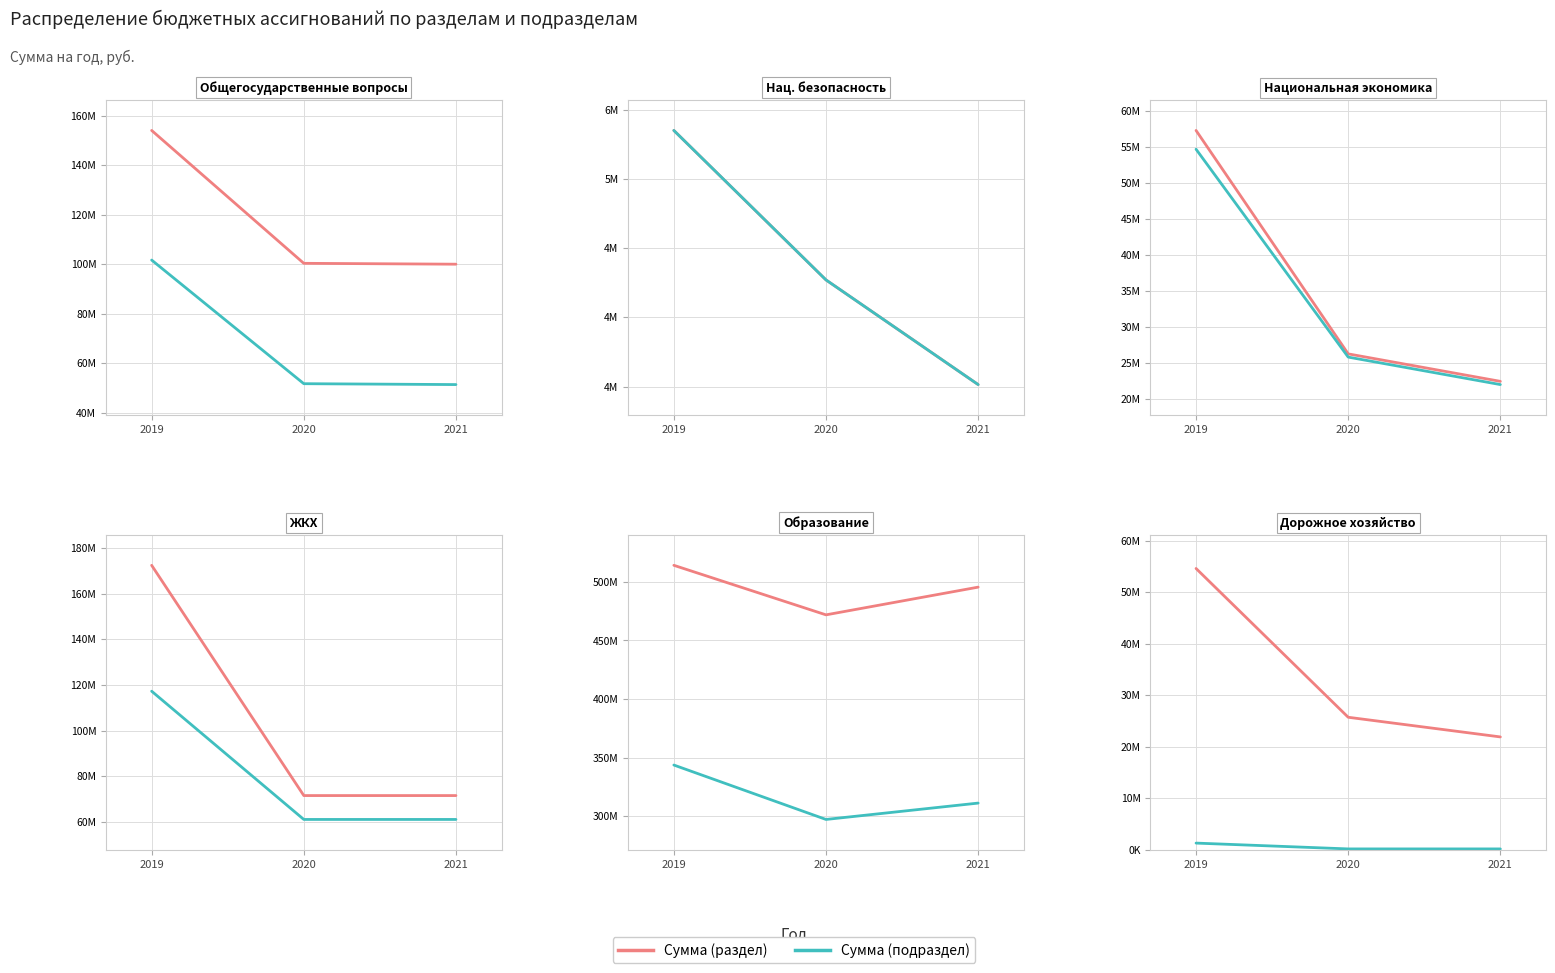

What is the value of the Сумма (раздел) point at the 2nd from the left?

25761780.7